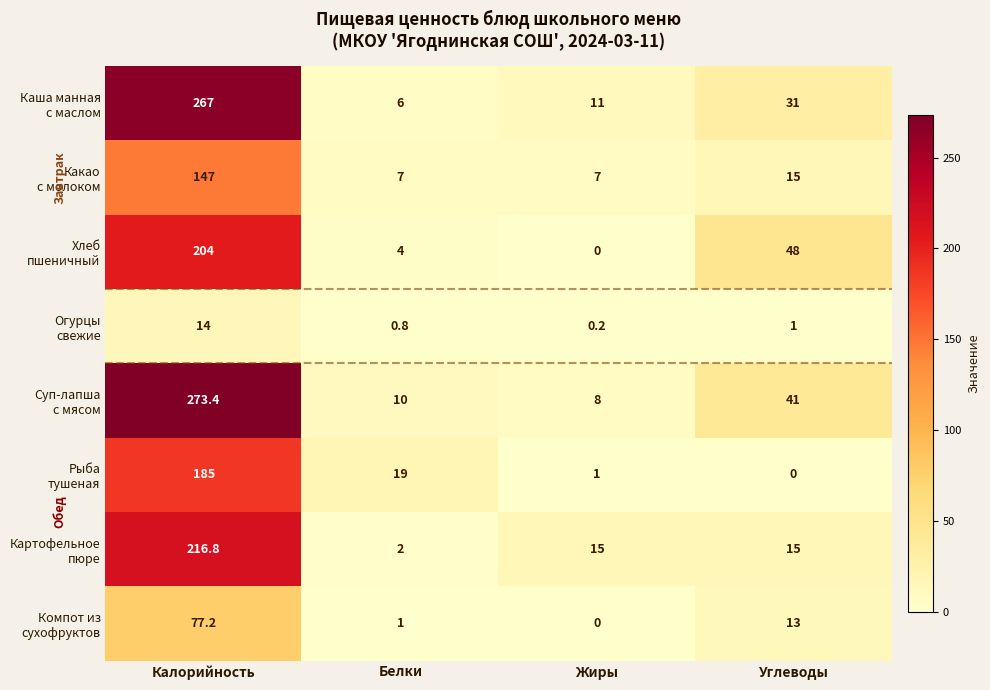

At which category is the sum across all series the highest?

Калорийность